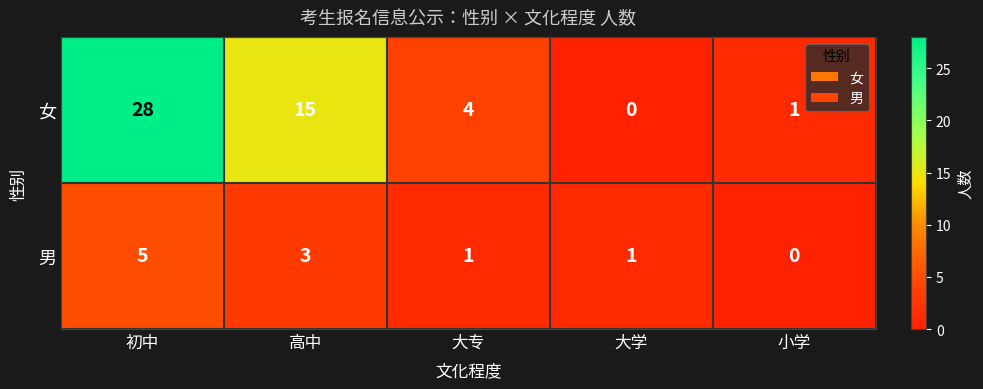

Reading right to left, extract all data points from this chart.

女: 1	0	4	15	28
男: 0	1	1	3	5